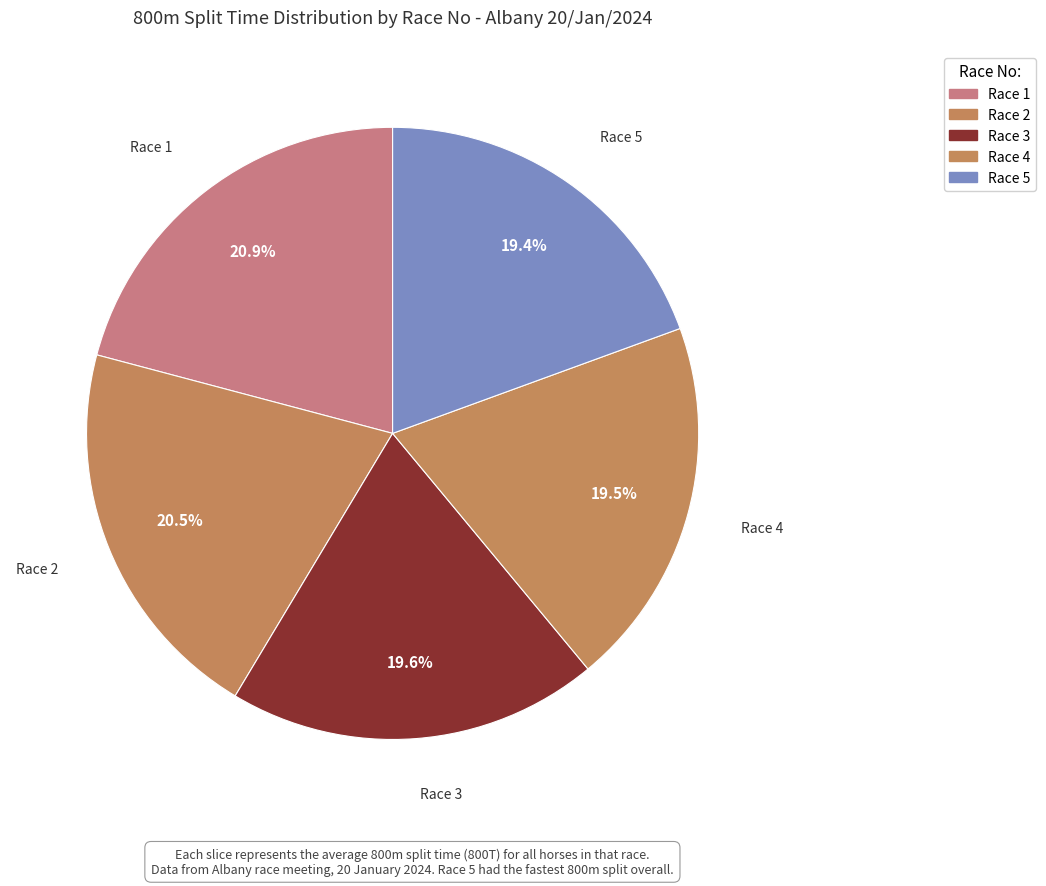

What percentage do Race 3 and Race 2 together represent?

40.1%